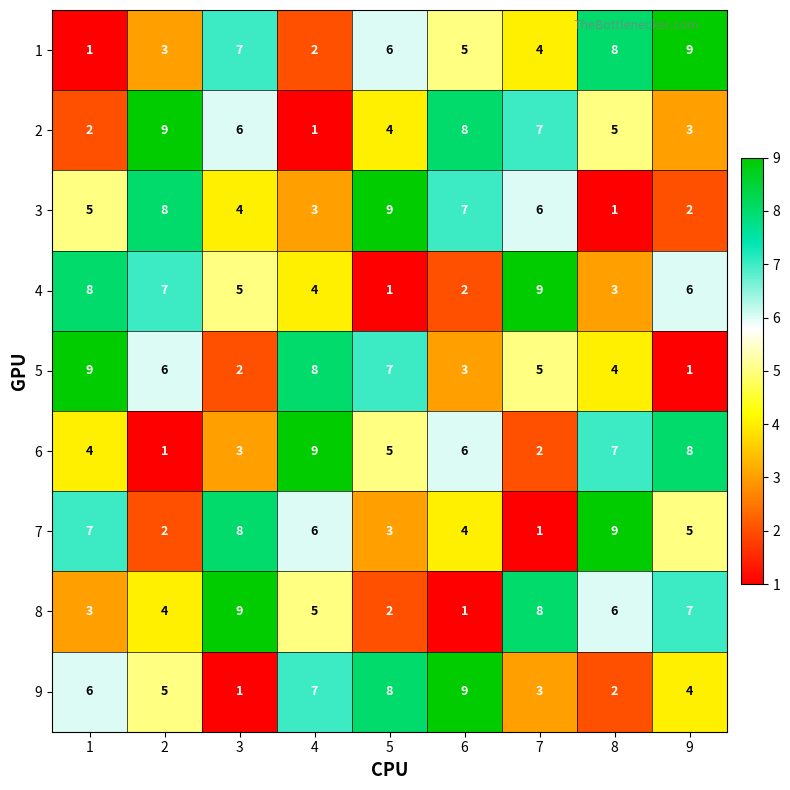

Which series changed the most between 2 and 5?

4